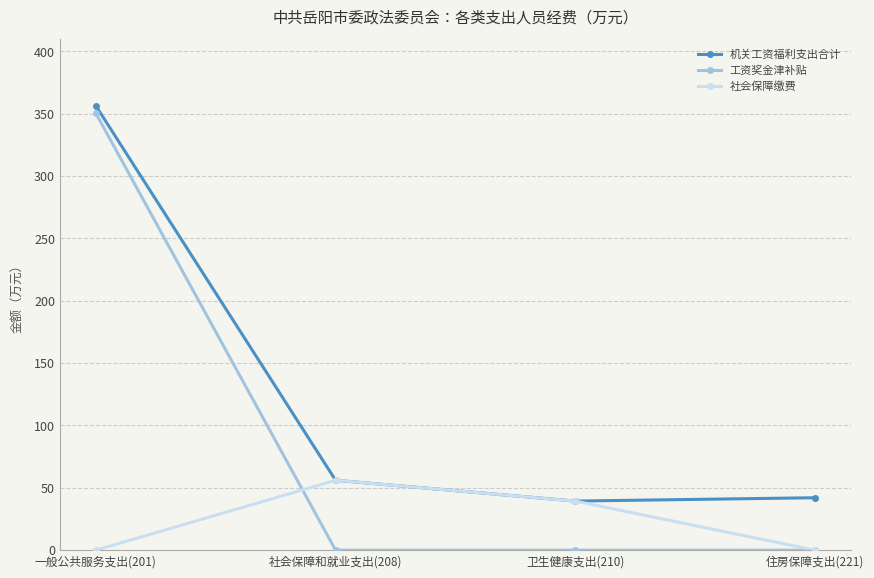

What position from the left is 住房保障支出(221)?

4